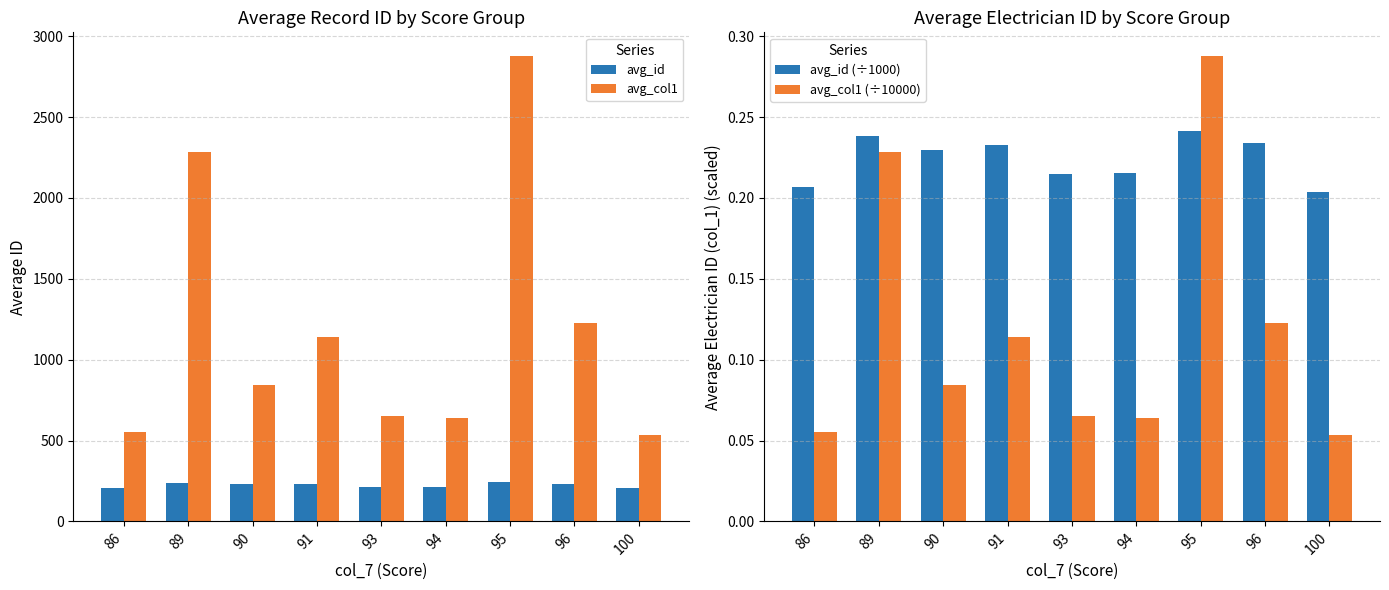

At which category is the sum across all series the highest?

95